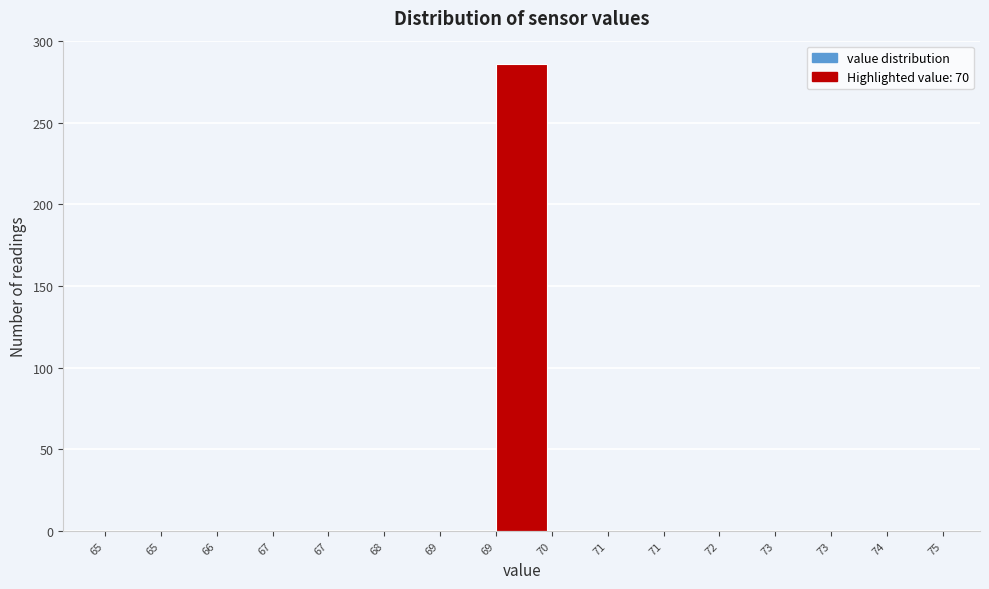

How many values exceed 0?

1